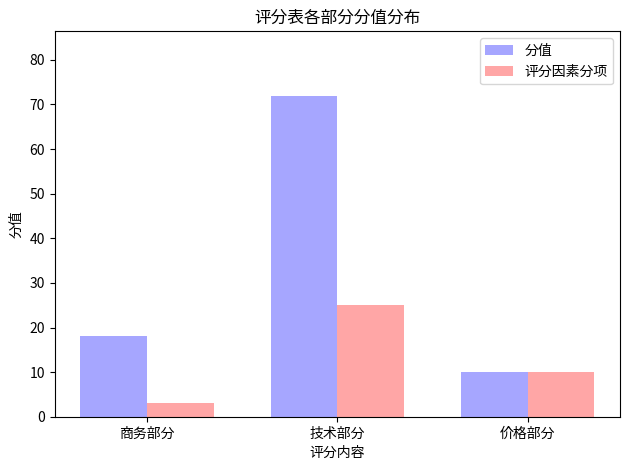

What is the label of the 1st bar from the left?

商务部分